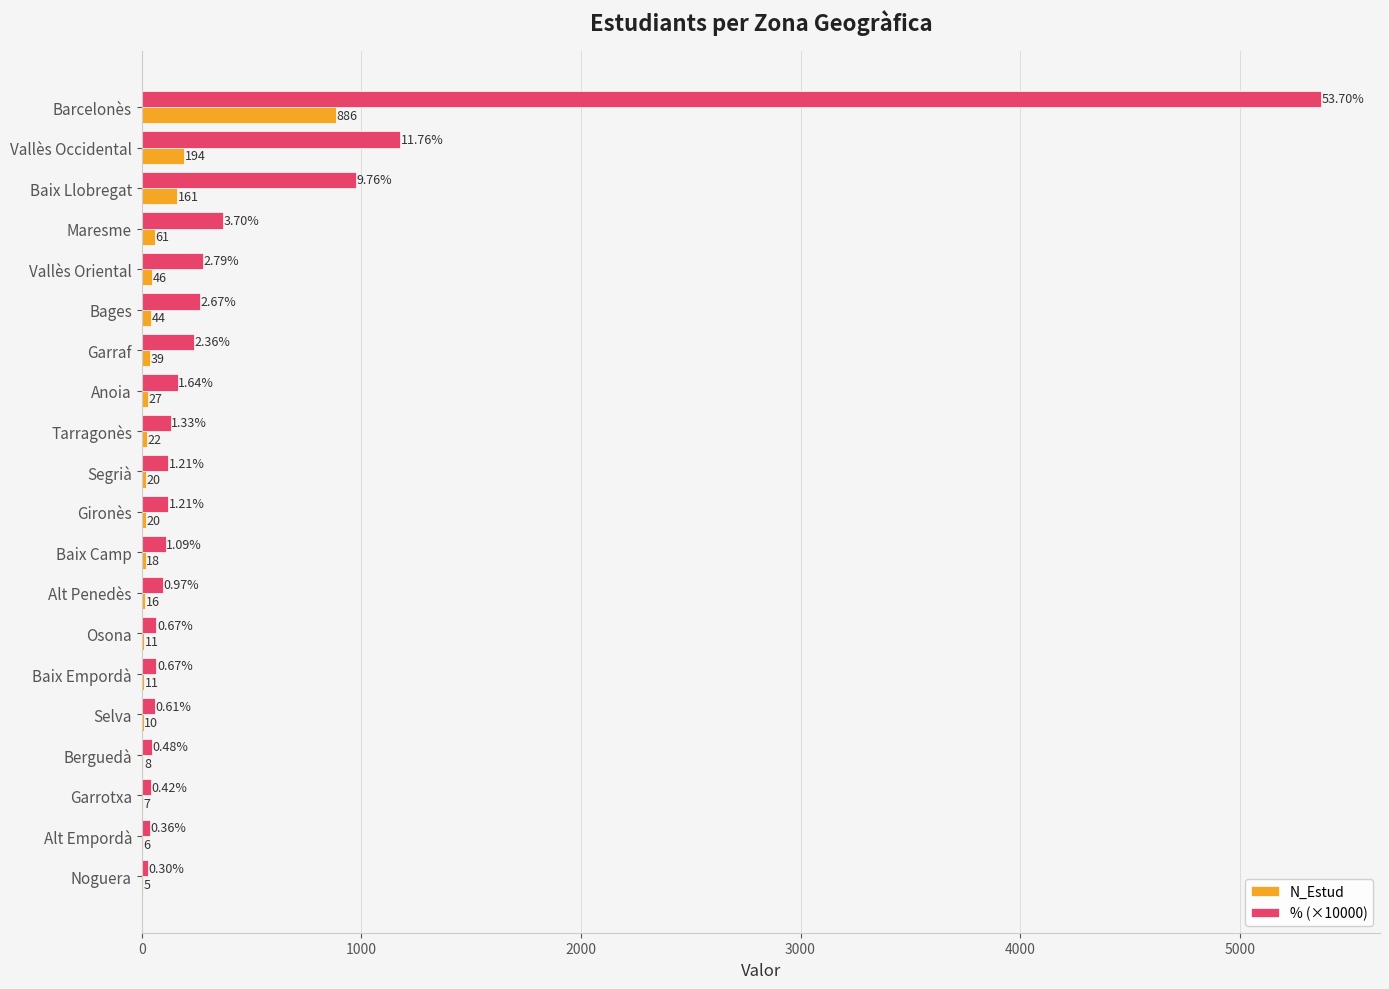

At which category is the sum across all series the highest?

Barcelonès